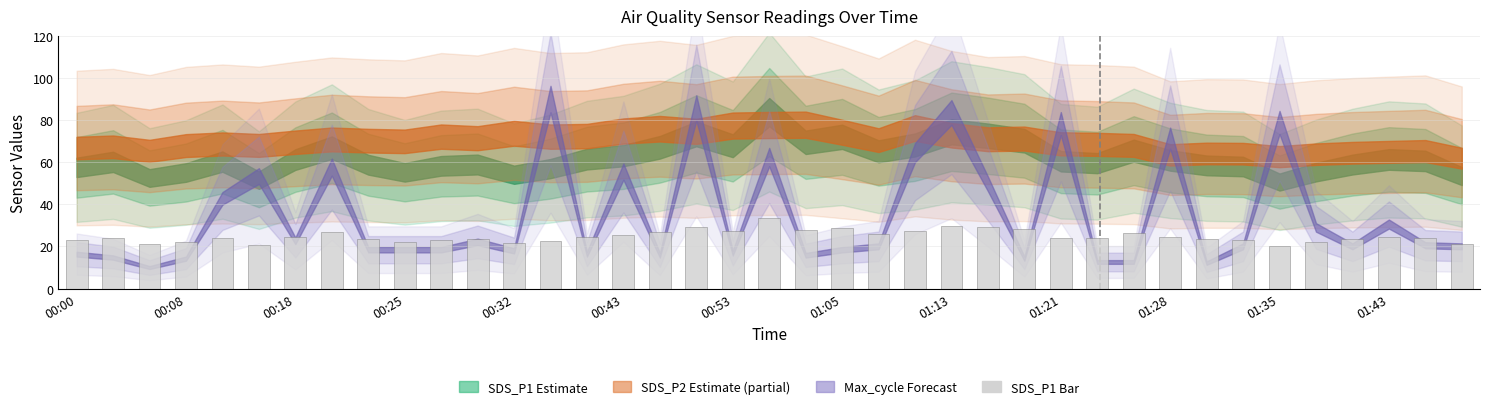

What is the sum of all values?

967.9